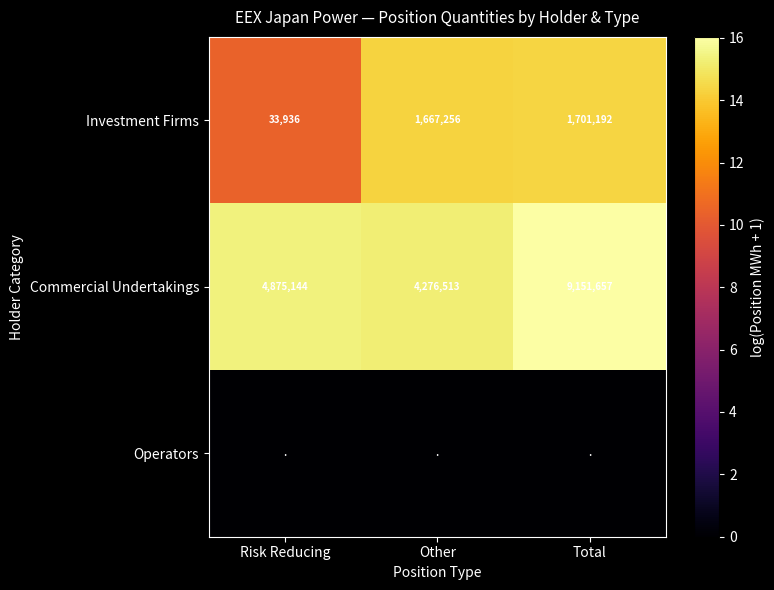

List the labels in order of Investment Firms value, smallest first.

Risk Reducing, Other, Total